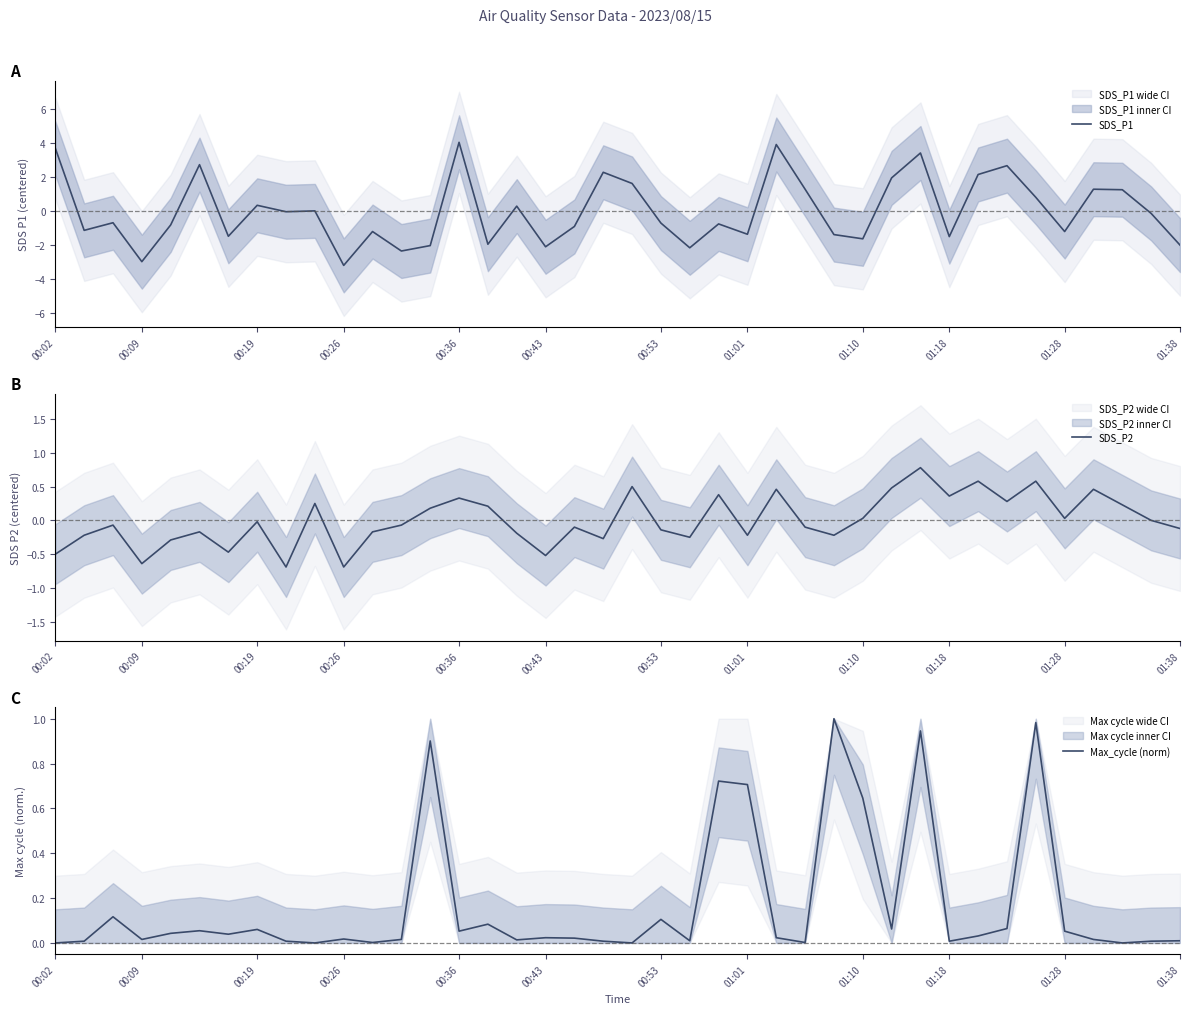

Rank the series by their maximum value, from highest to lowest.

SDS_P1, Max_cycle (norm), SDS_P2